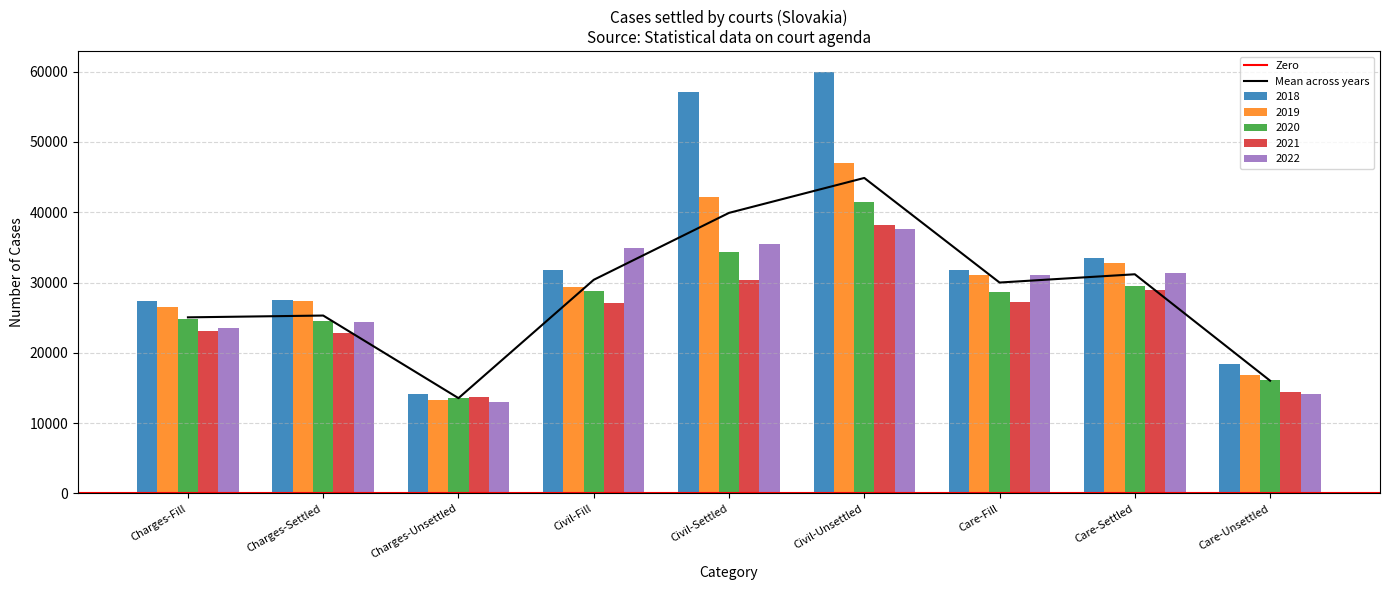

At which label is 2021 closest to 26000?

Civil-Fill